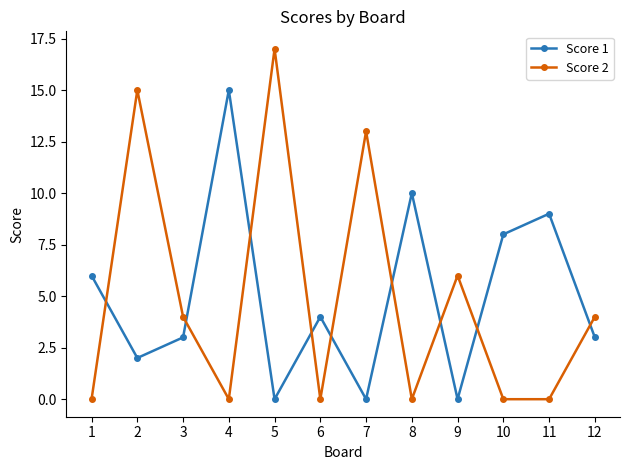

What is the sum of all Score 1 values?

60